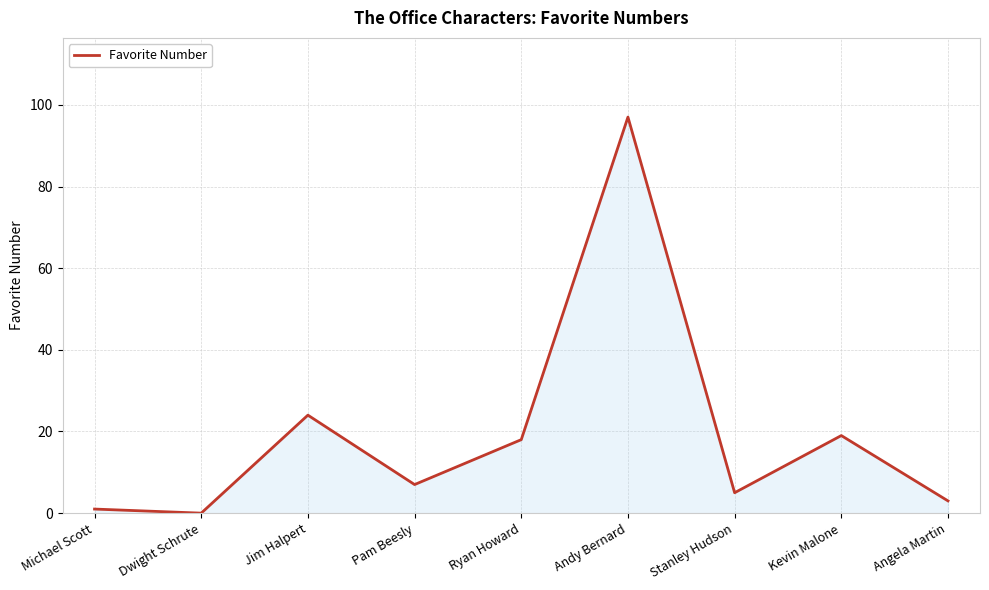

What is the difference between the second highest and second lowest values?

23